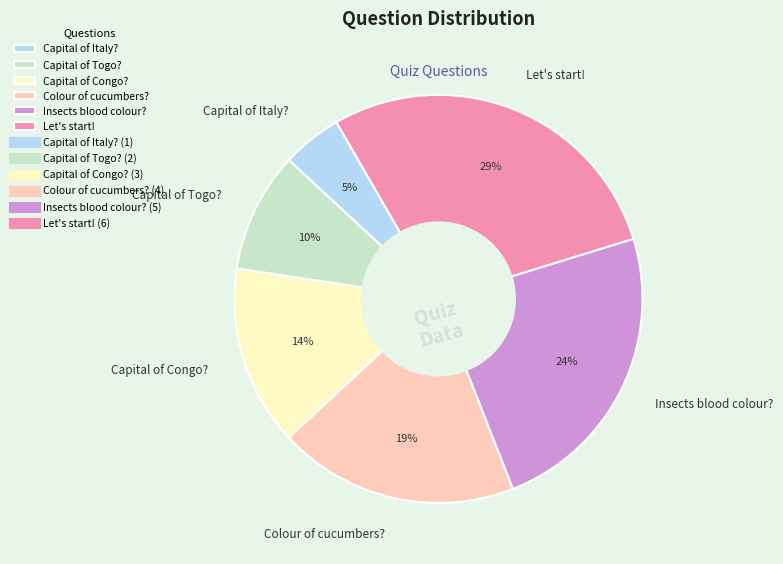

To the nearest percent, what is the average slice percentage?

17%